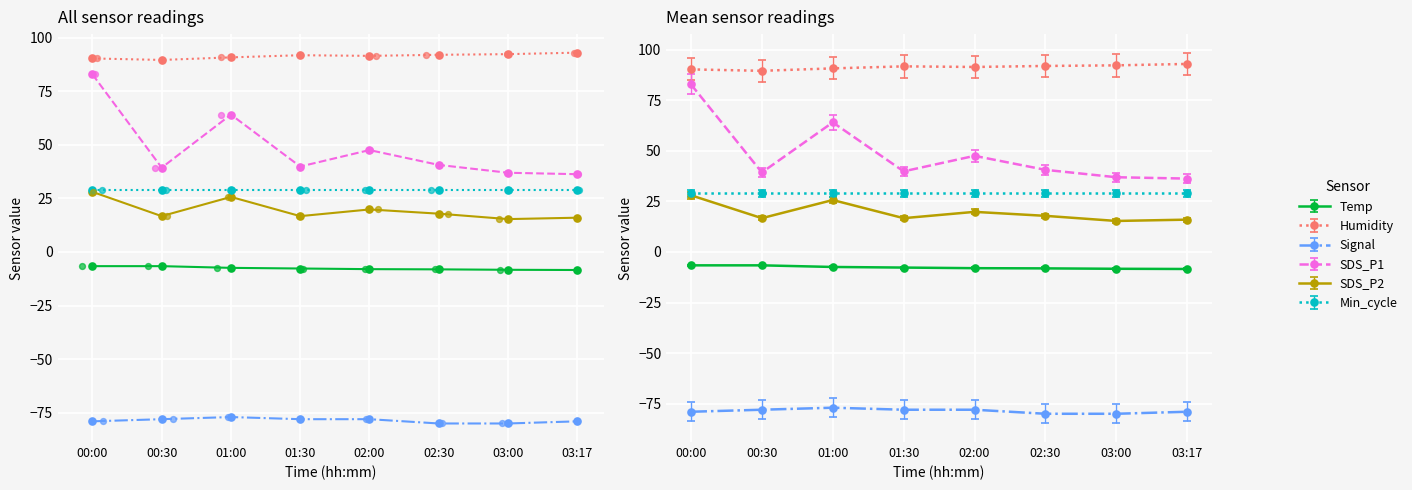

Which series has the largest Y range (max minus min)?

SDS_P1